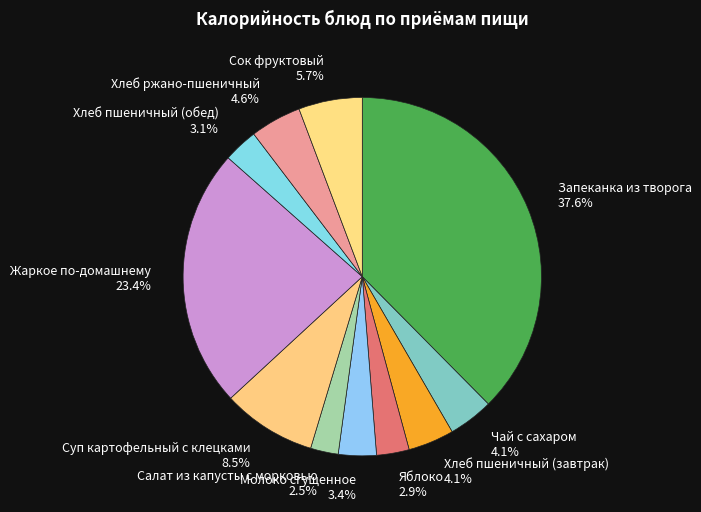

Between Молоко сгущенное and Суп картофельный с клецками, which is larger?

Суп картофельный с клецками